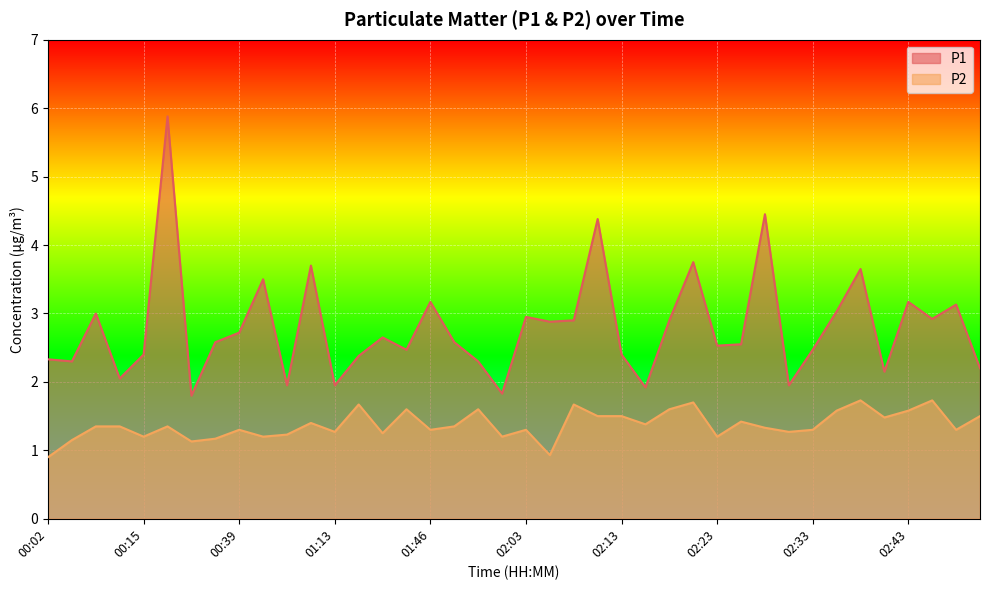

Reading right to left, extract all data points from this chart.

P1: 02:50=2.2	02:48=3.1	02:46=2.9	02:43=3.2	02:40=2.1	02:38=3.6	02:35=3.0	02:33=2.5	02:30=1.9	02:28=4.5	02:25=2.5	02:23=2.5	02:21=3.8	02:18=2.9	02:15=1.9	02:13=2.4	02:10=4.4	02:08=2.9	02:05=2.9	02:03=3.0	02:00=1.8	01:57=2.3	01:49=2.6	01:46=3.2	01:43=2.5	01:40=2.6	01:37=2.4	01:13=1.9	01:02=3.7	00:57=1.9	00:53=3.5	00:39=2.7	00:36=2.6	00:31=1.8	00:23=5.9	00:15=2.4	00:12=2.0	00:10=3.0	00:05=2.3	00:02=2.3
P2: 02:50=1.5	02:48=1.3	02:46=1.7	02:43=1.6	02:40=1.5	02:38=1.7	02:35=1.6	02:33=1.3	02:30=1.3	02:28=1.3	02:25=1.4	02:23=1.2	02:21=1.7	02:18=1.6	02:15=1.4	02:13=1.5	02:10=1.5	02:08=1.7	02:05=0.9	02:03=1.3	02:00=1.2	01:57=1.6	01:49=1.4	01:46=1.3	01:43=1.6	01:40=1.2	01:37=1.7	01:13=1.3	01:02=1.4	00:57=1.2	00:53=1.2	00:39=1.3	00:36=1.2	00:31=1.1	00:23=1.4	00:15=1.2	00:12=1.4	00:10=1.4	00:05=1.1	00:02=0.9